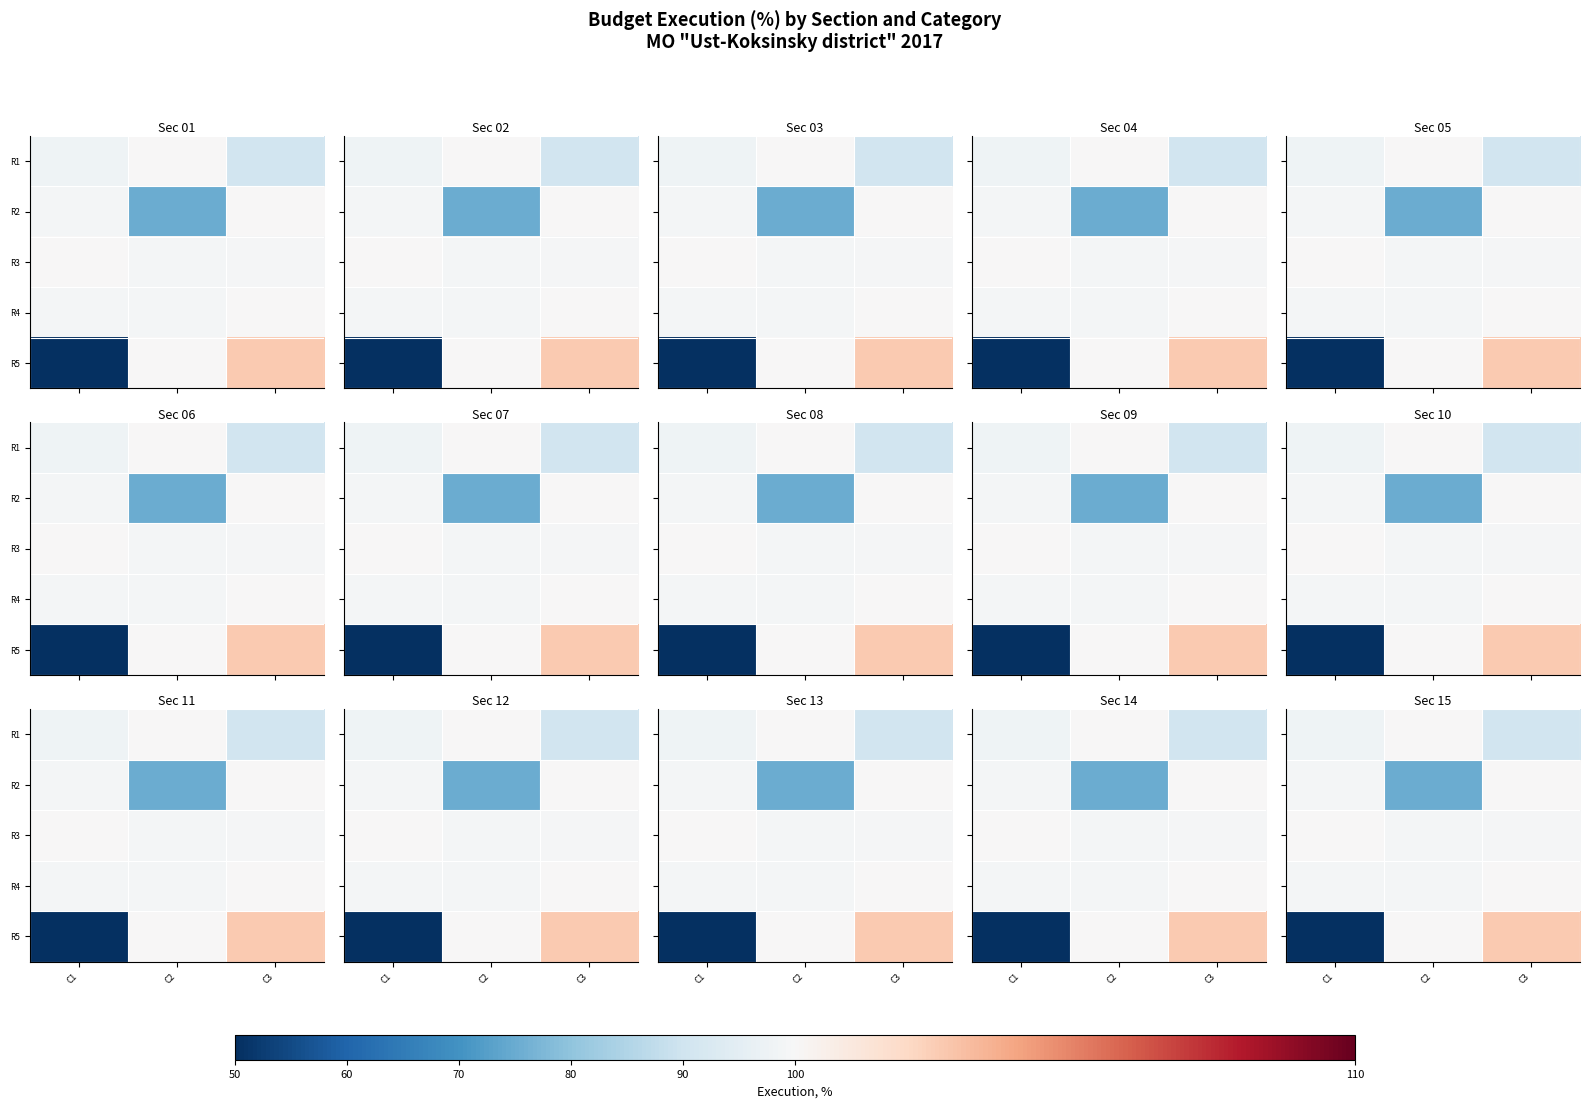

Which series has the widest spread of values?

R5